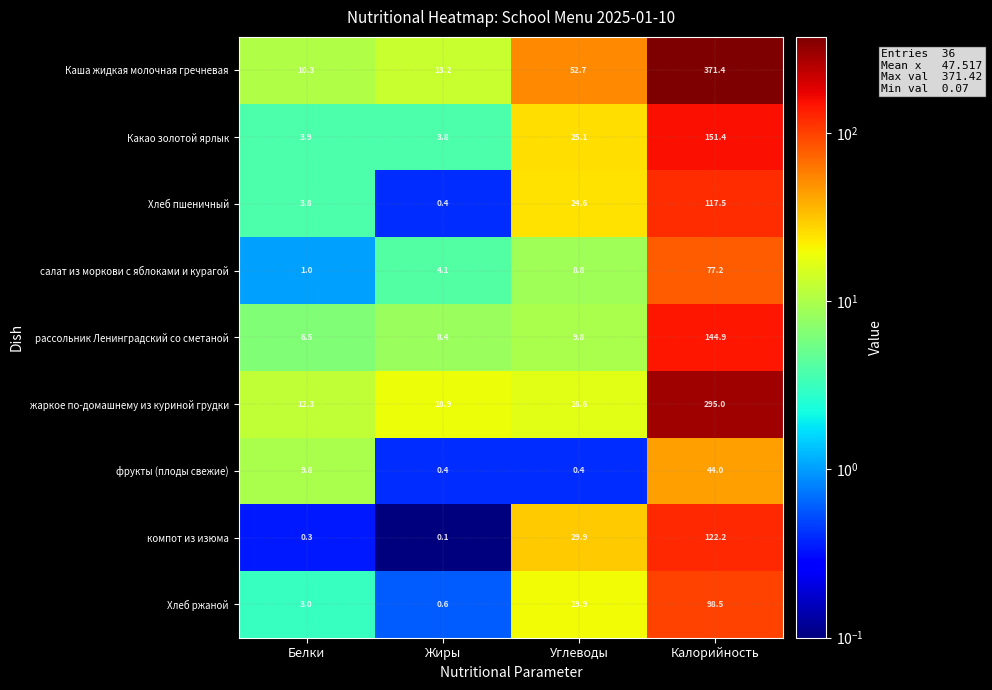

At which category is the sum across all series the highest?

Калорийность